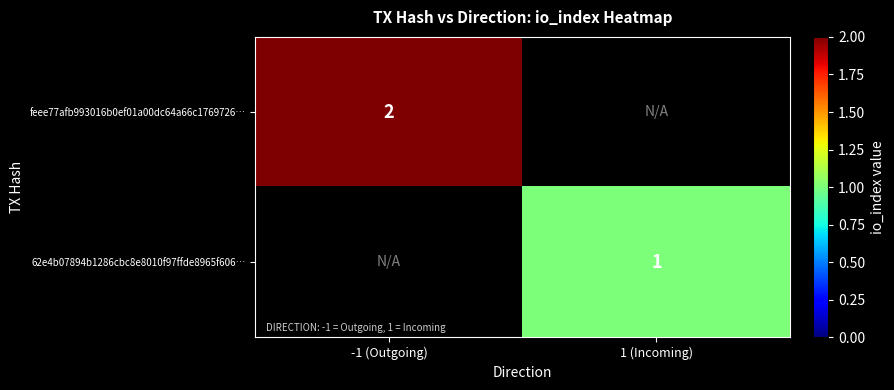

True or false: feee77afb993016b0ef01a00dc64a66c1769726… has a value of 2 at -1 (Outgoing).

True